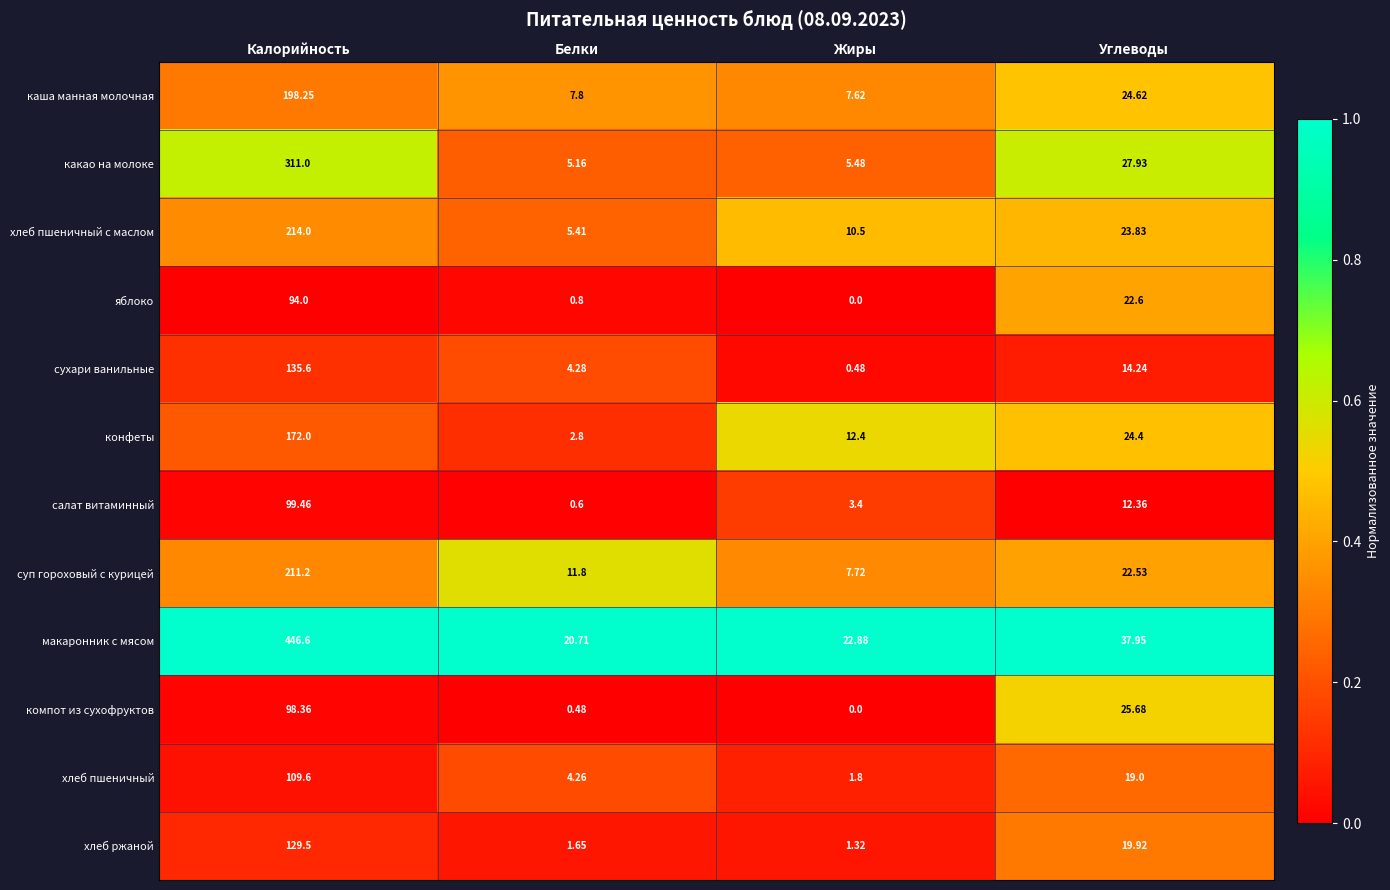

What is the difference between the highest and lowest values at Белки?

20.2